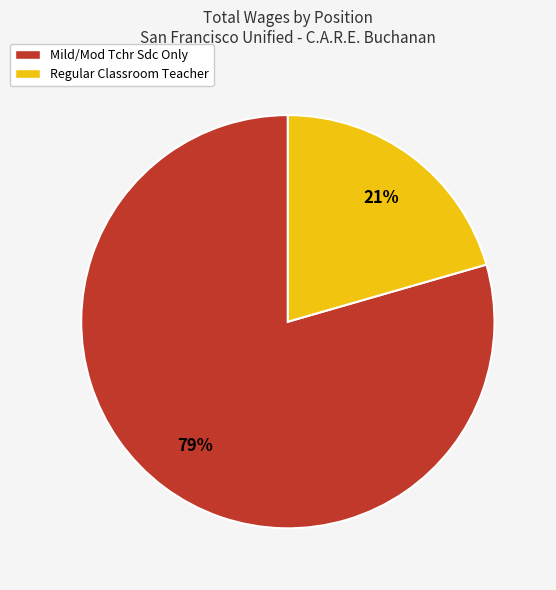

Is it true that Regular Classroom Teacher is 21% of the pie?

True